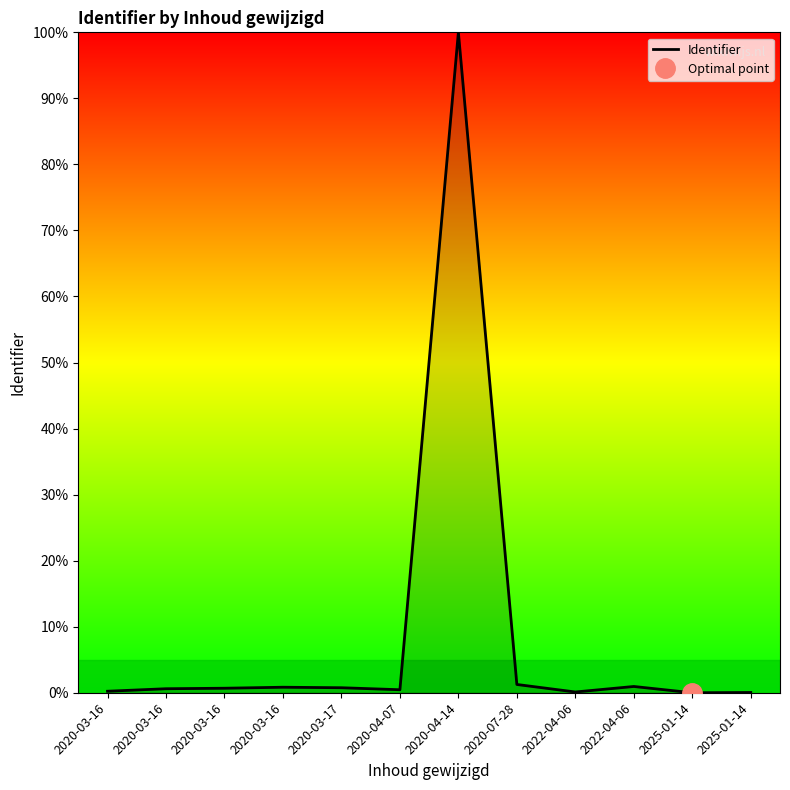

How many distinct data groups are displayed?

1